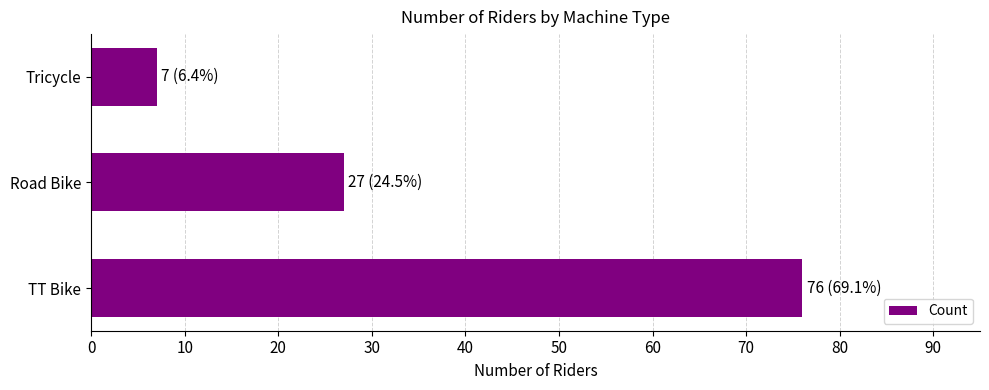

What is the average value?

37